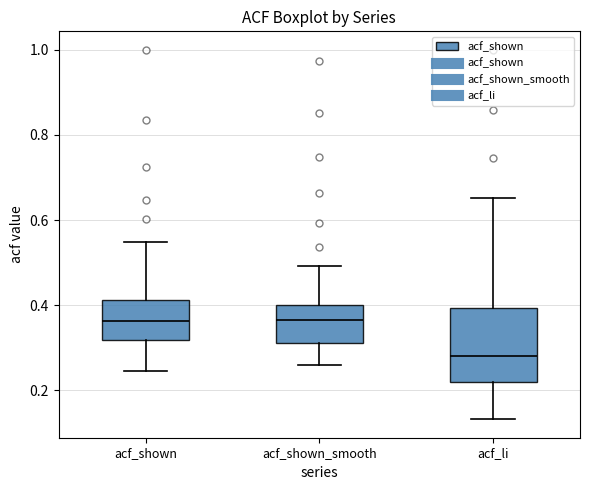

Reading left to right, transcribe this box plot: for each box, give where its median line is, the range the box spans, and where its two whiskers end, as read against the y-axis. The values are not printed on the chart, so give them approximately, as read against the axis.

acf_shown: median 0.36, box 0.32 to 0.42, whiskers 0.24 to 0.54
acf_shown_smooth: median 0.36, box 0.32 to 0.40, whiskers 0.26 to 0.50
acf_li: median 0.28, box 0.22 to 0.40, whiskers 0.14 to 0.66